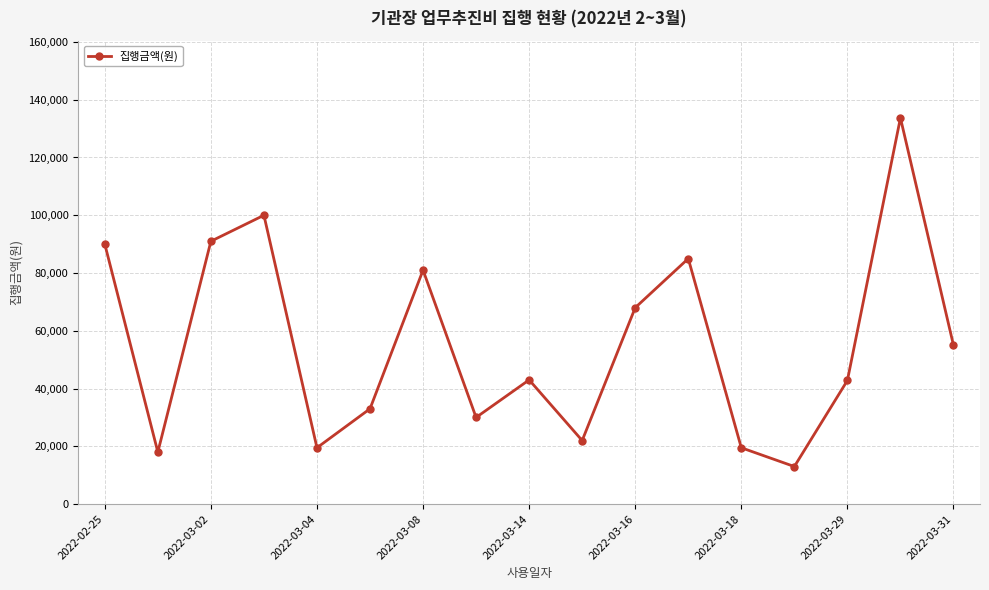

What is the minimum value shown in the chart?

13000